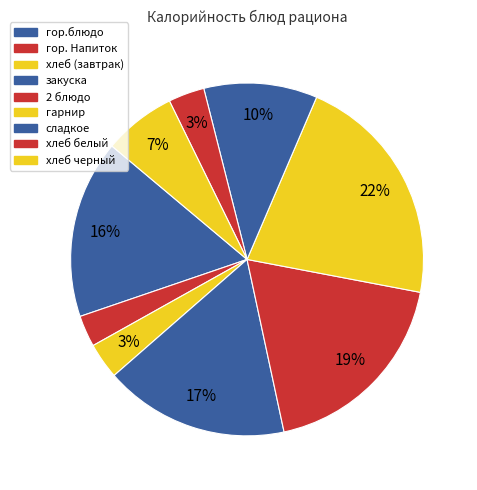

Is it true that хлеб черный is 14% of the pie?

False